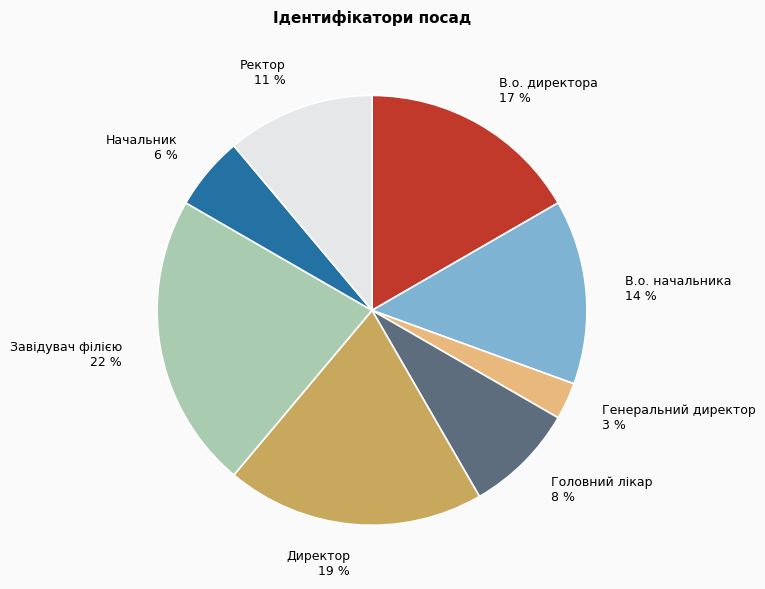

Count the number of slices in the pie.

8